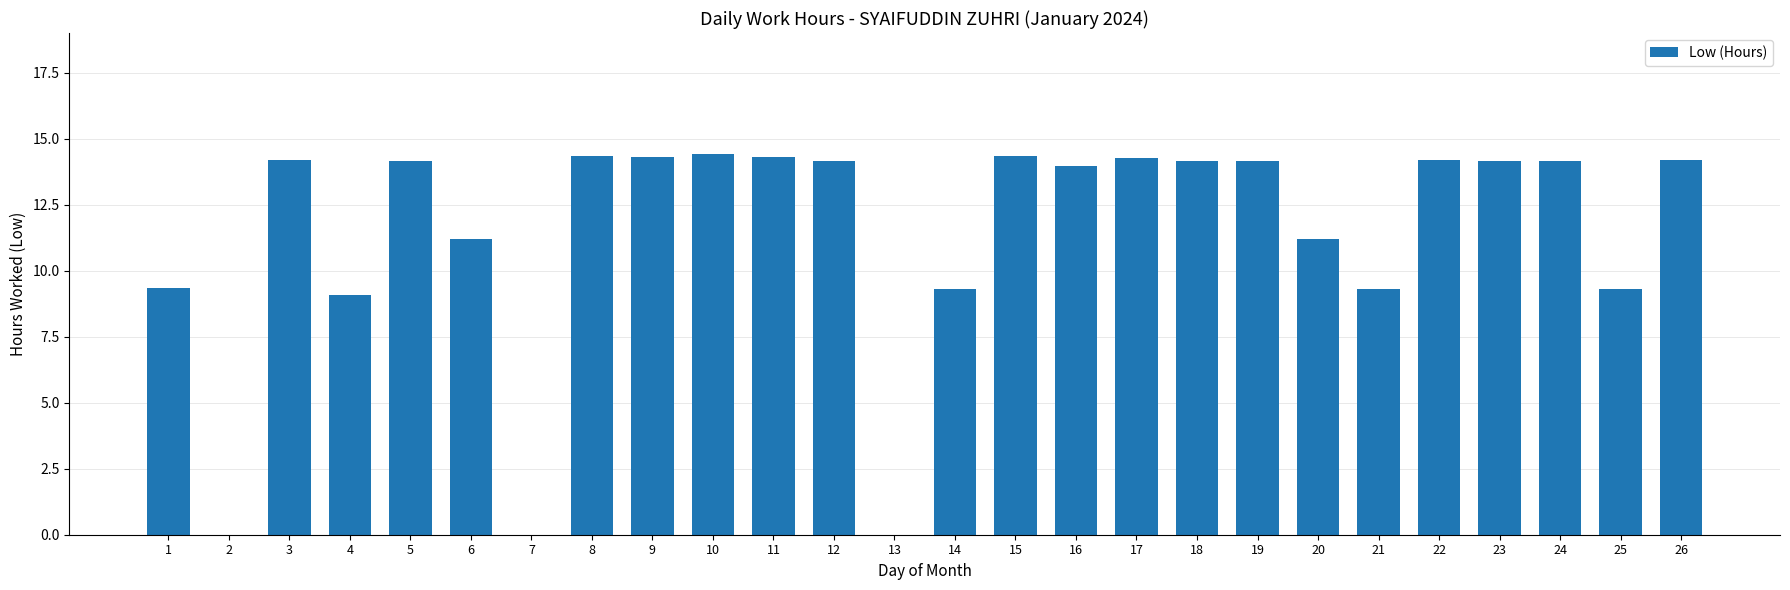

The value at 12 is 14.1. True or false?

True